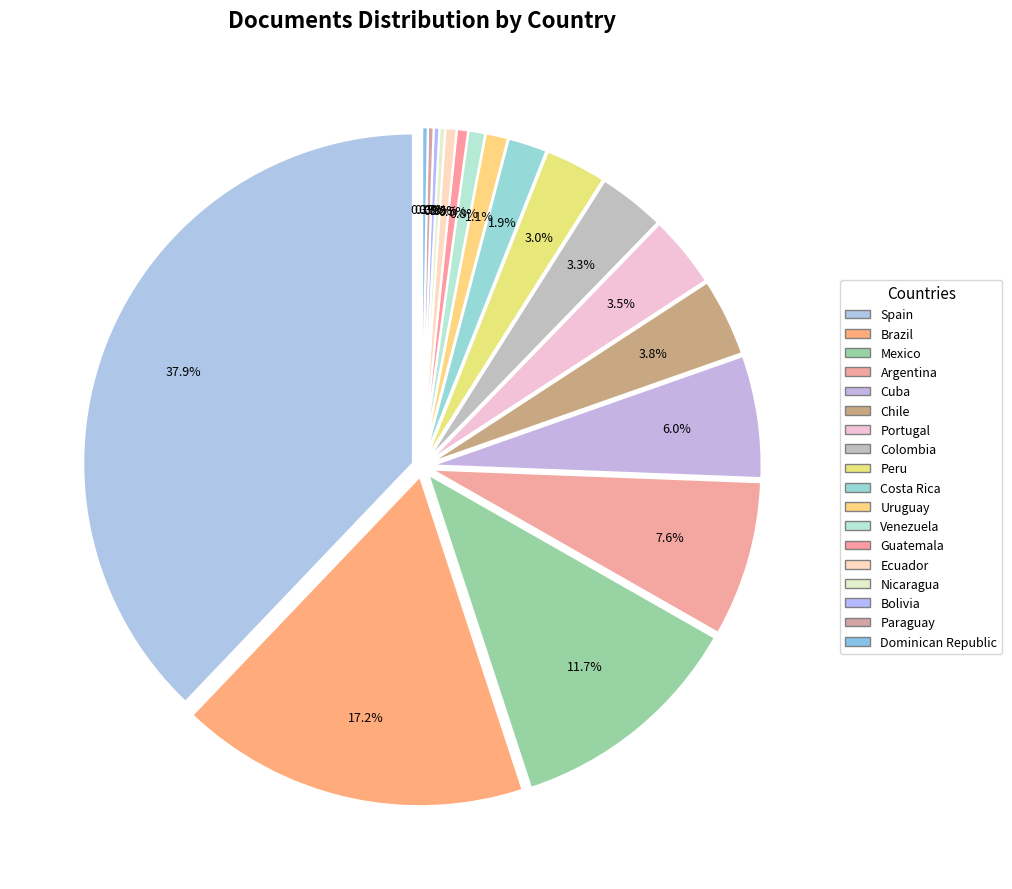

Between Spain and Uruguay, which is larger?

Spain